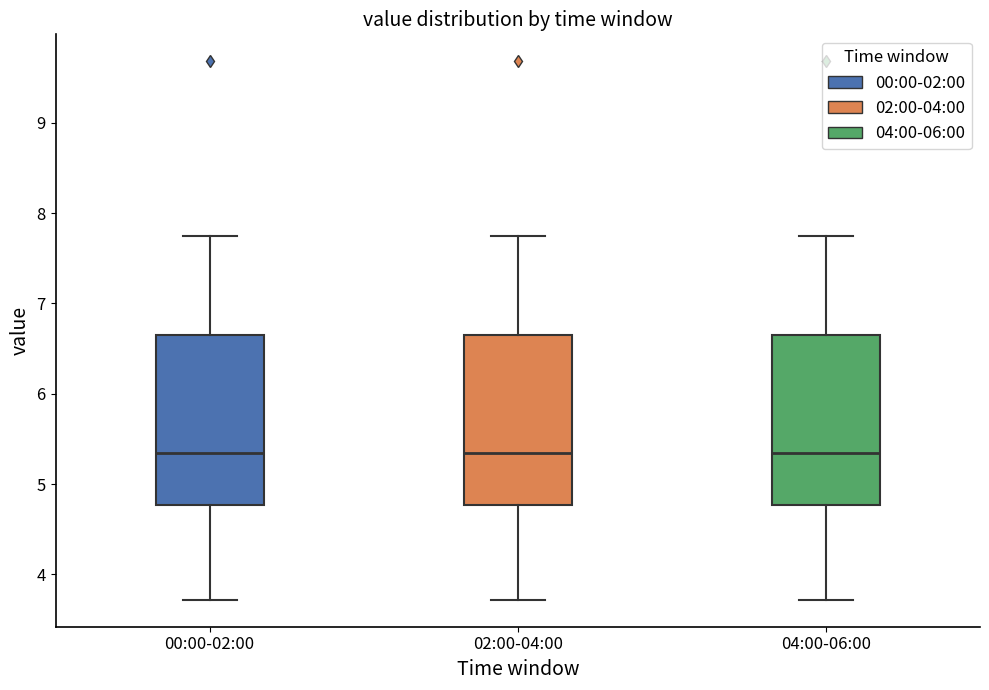

Reading left to right, read every box against the y-axis: the position of its median line, the range the box covers, and the ends of its whiskers. The values are not printed on the chart, so give them approximately, as read against the axis.

00:00-02:00: median 5.4, box 4.8 to 6.6, whiskers 3.7 to 7.8
02:00-04:00: median 5.4, box 4.8 to 6.6, whiskers 3.7 to 7.8
04:00-06:00: median 5.4, box 4.8 to 6.6, whiskers 3.7 to 7.8